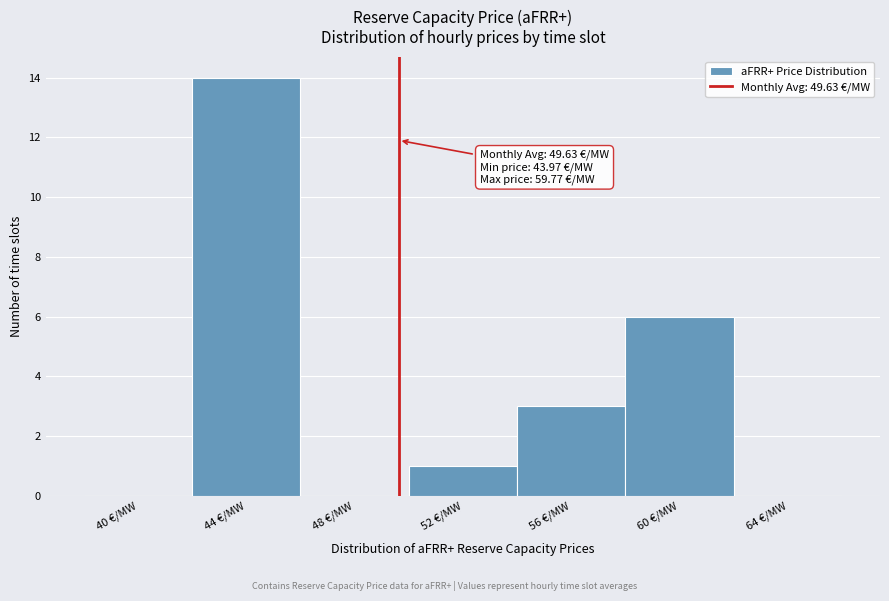

Over which range of the x-axis is the bar tallest?

42 to 46